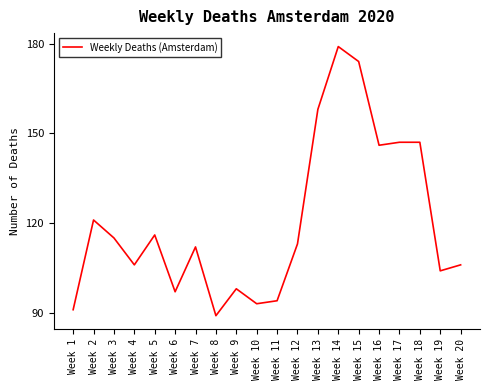

What is the ratio of the value at Week 17 to the value at Week 3?

1.3